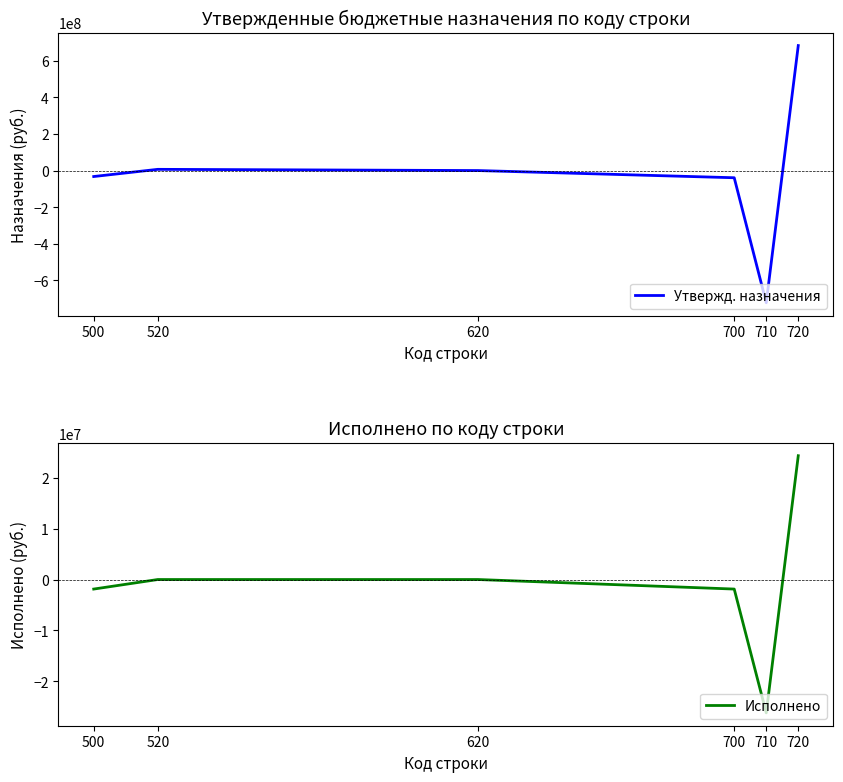

True or false: Исполнено and Утвержд. назначения cross at least once.

True